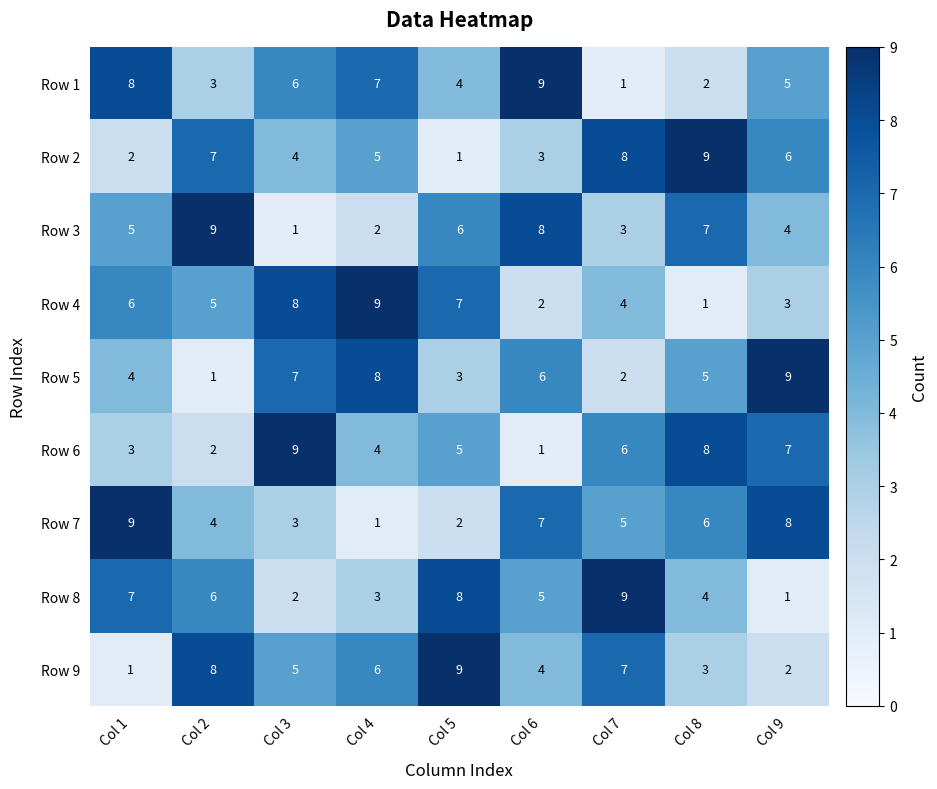

True or false: Row 4 has a value of 9 at Col 4.

True